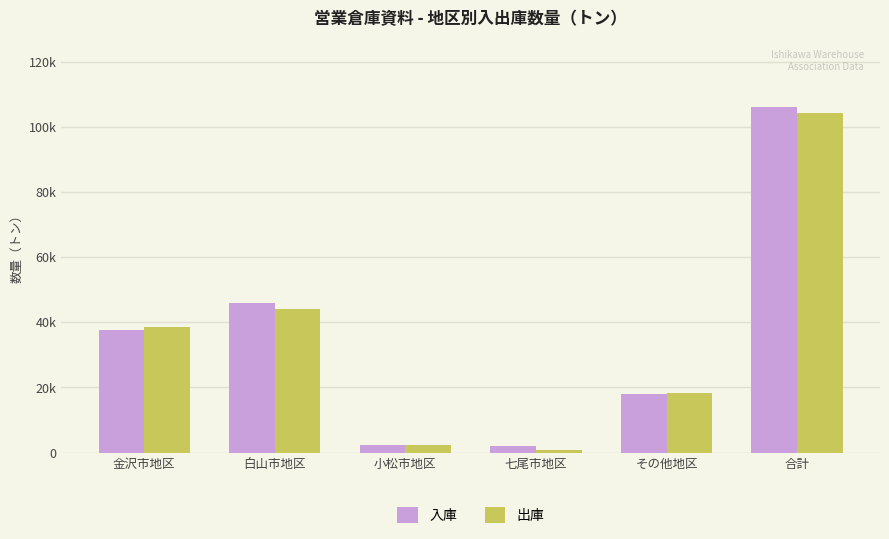

What is the value of the 出庫 bar at the 2nd from the left?

44225